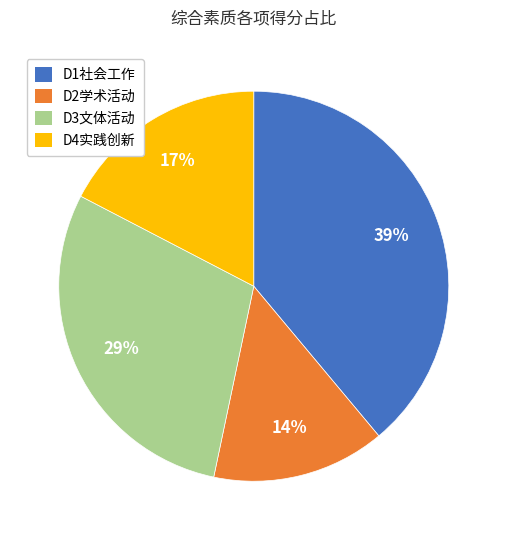

To the nearest percent, what is the difference between the largest and smallest slice percentages?

25%